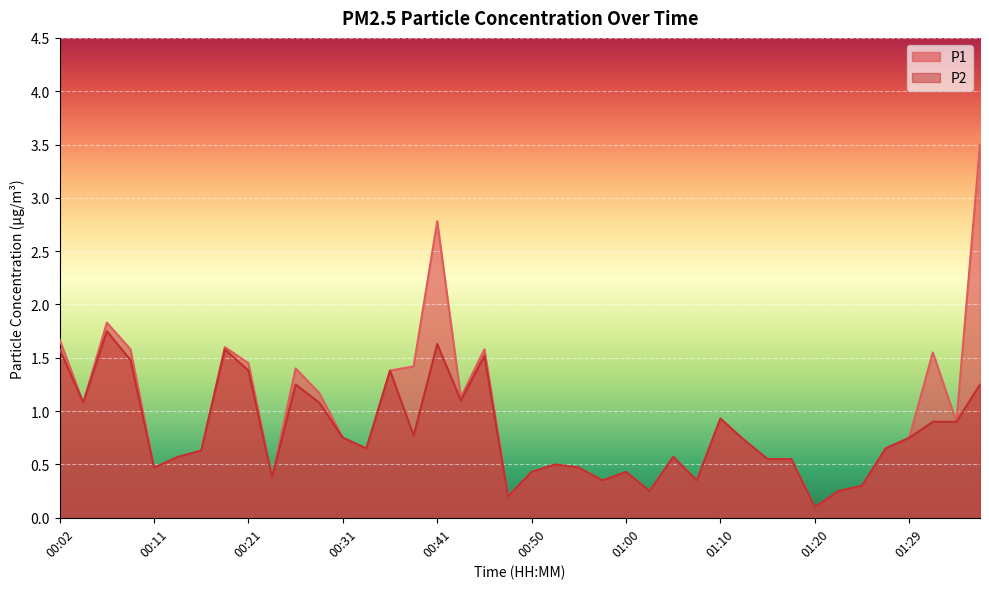

Reading left to right, what are all the values shown in this chart?

P1: 1.7	1.1	1.8	1.6	0.5	0.6	0.6	1.6	1.4	0.4	1.4	1.2	0.8	0.7	1.4	1.4	2.8	1.1	1.6	0.2	0.4	0.5	0.5	0.3	0.4	0.2	0.6	0.3	0.9	0.7	0.6	0.6	0.1	0.2	0.3	0.7	0.8	1.6	0.9	3.5
P2: 1.6	1.1	1.8	1.5	0.5	0.6	0.6	1.6	1.4	0.4	1.2	1.1	0.8	0.7	1.4	0.8	1.6	1.1	1.5	0.2	0.4	0.5	0.5	0.3	0.4	0.2	0.6	0.3	0.9	0.7	0.6	0.6	0.1	0.2	0.3	0.7	0.8	0.9	0.9	1.2